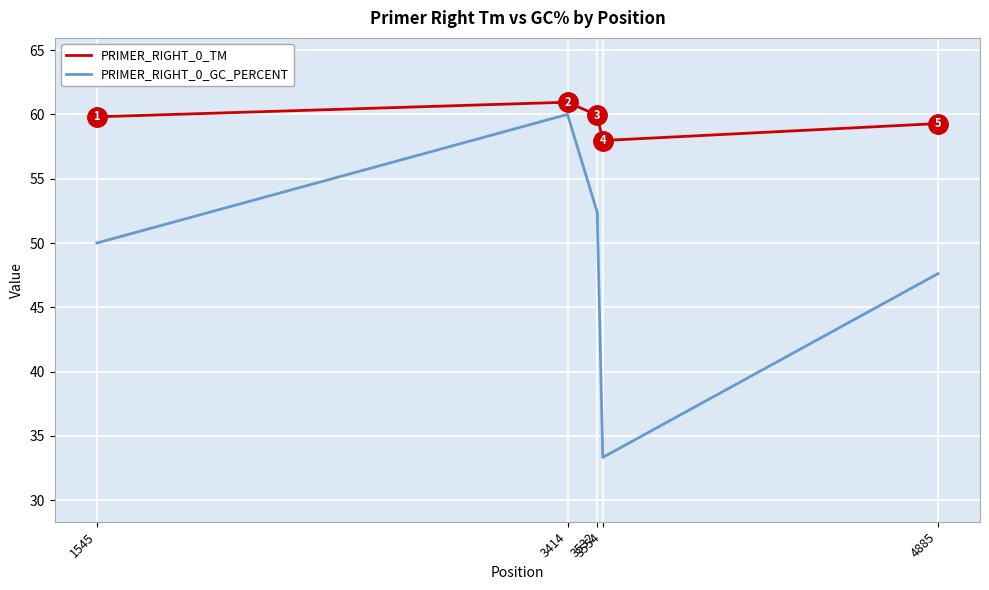

What is the sum of all PRIMER_RIGHT_0_TM values?

298.0